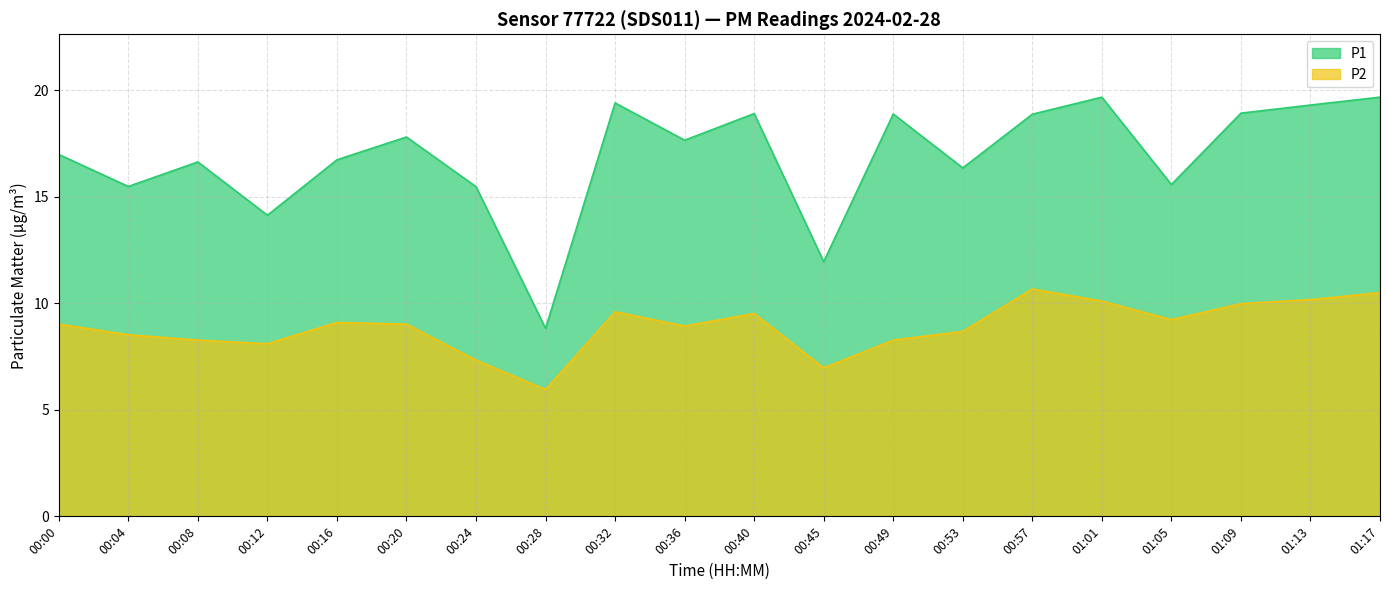

Read the P2 value at 00:32.

9.6